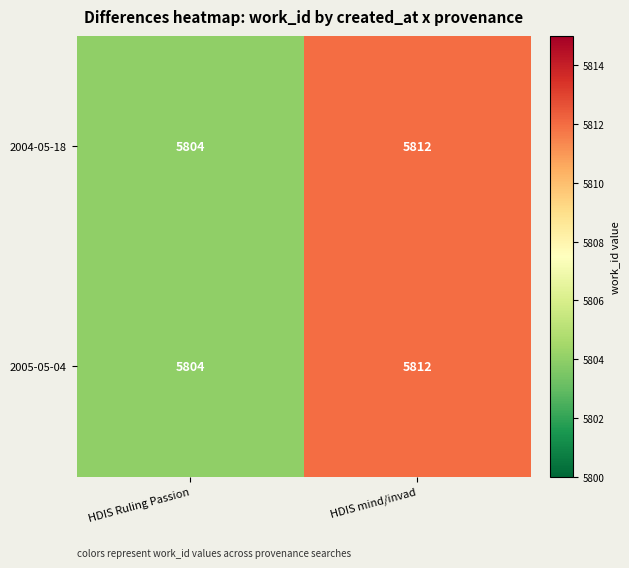

What is the total value across all series at HDIS Ruling Passion?

11608